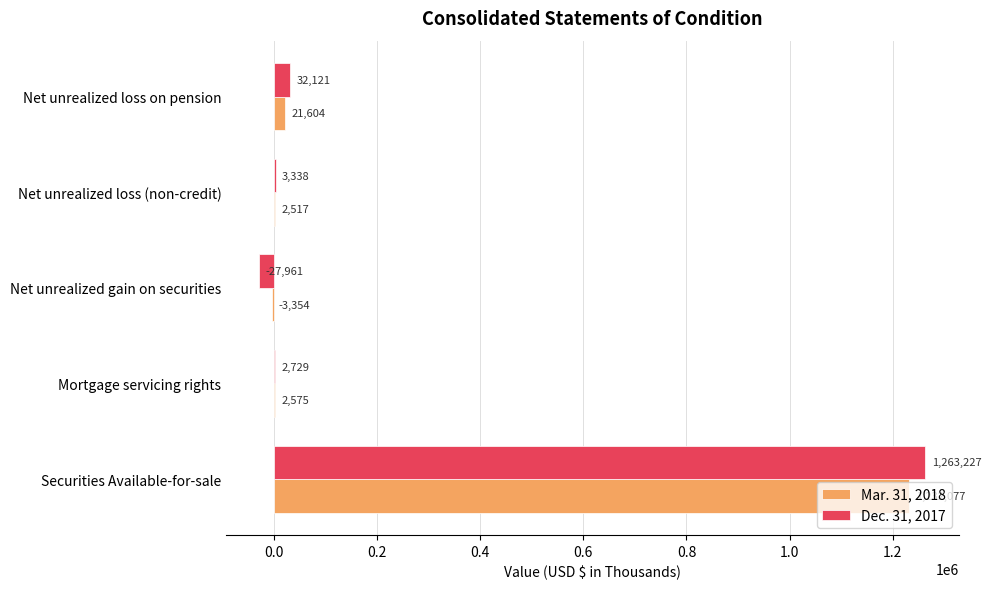

Which series has the largest range (max minus min)?

Dec. 31, 2017